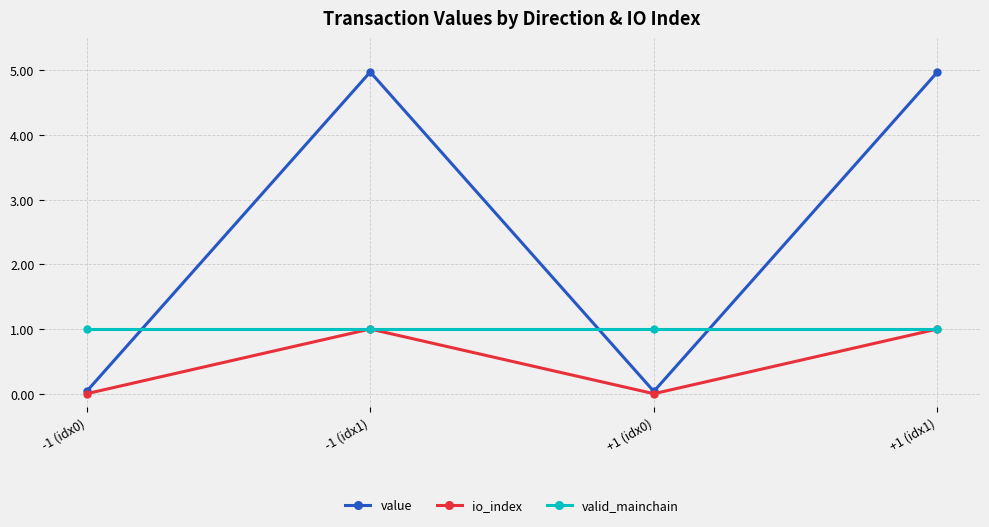

True or false: value has more than 2 points higher than both neighbors.

False